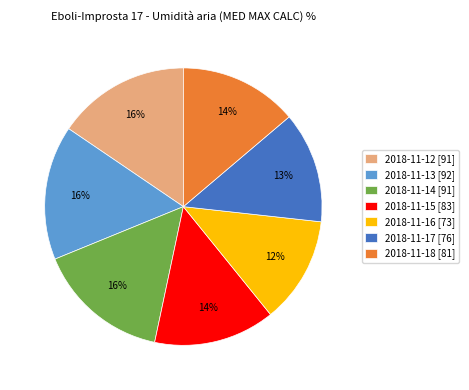

Is it true that 2018-11-16 is 21% of the pie?

False